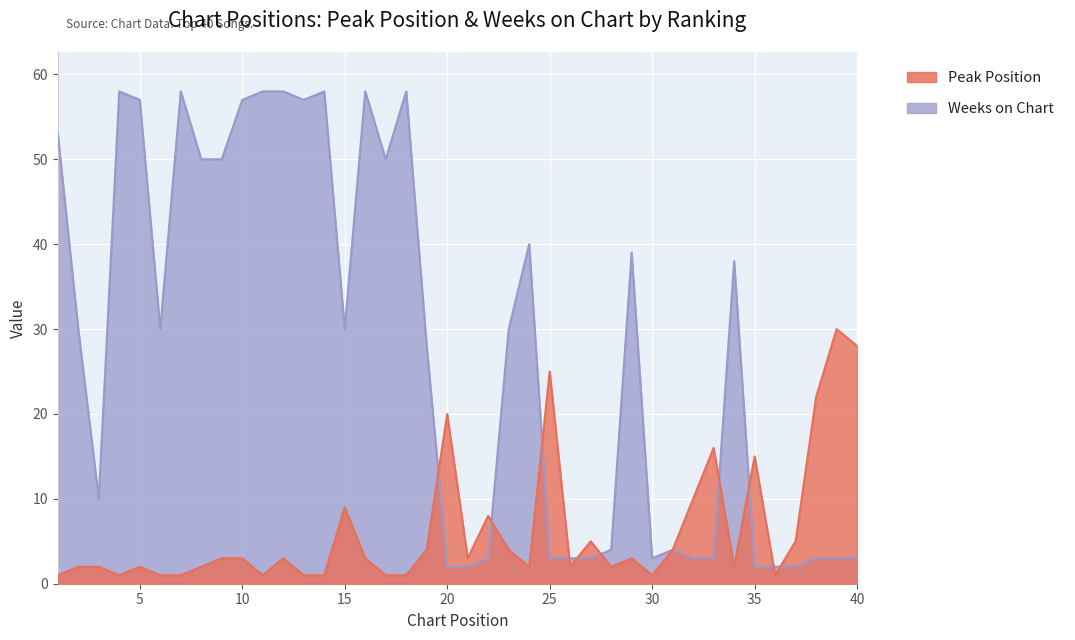

Between 20 and 35, which series saw the biggest shift?

Peak Position